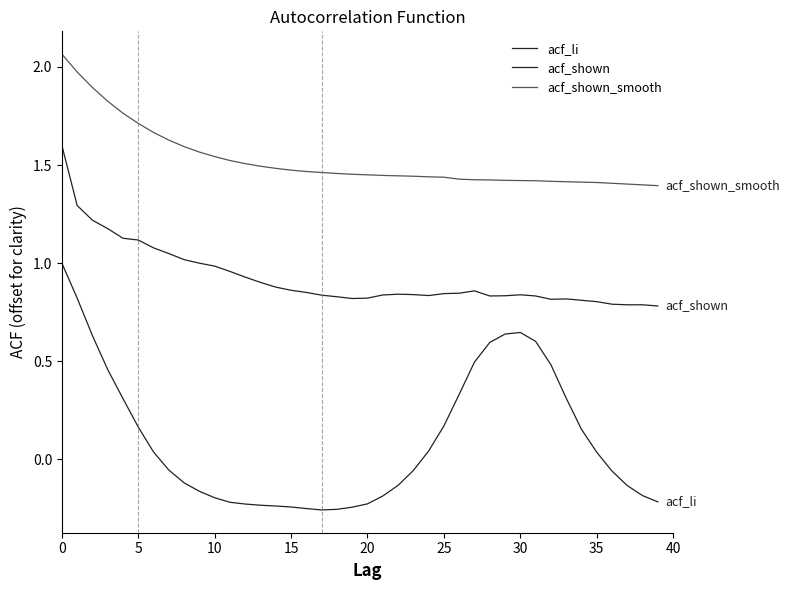

How many lines are shown in the chart?

3